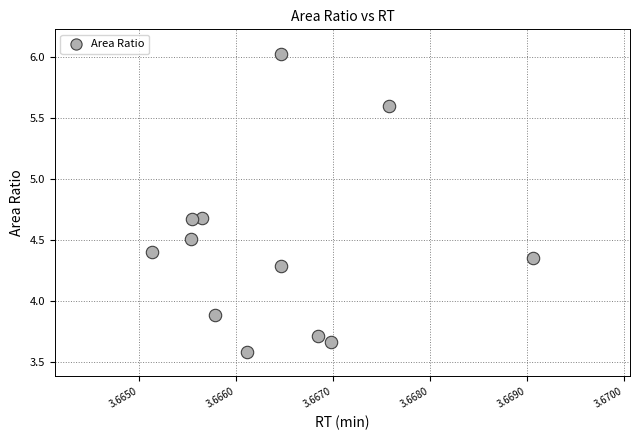

What is the range of Y values (max minus min)?

2.4